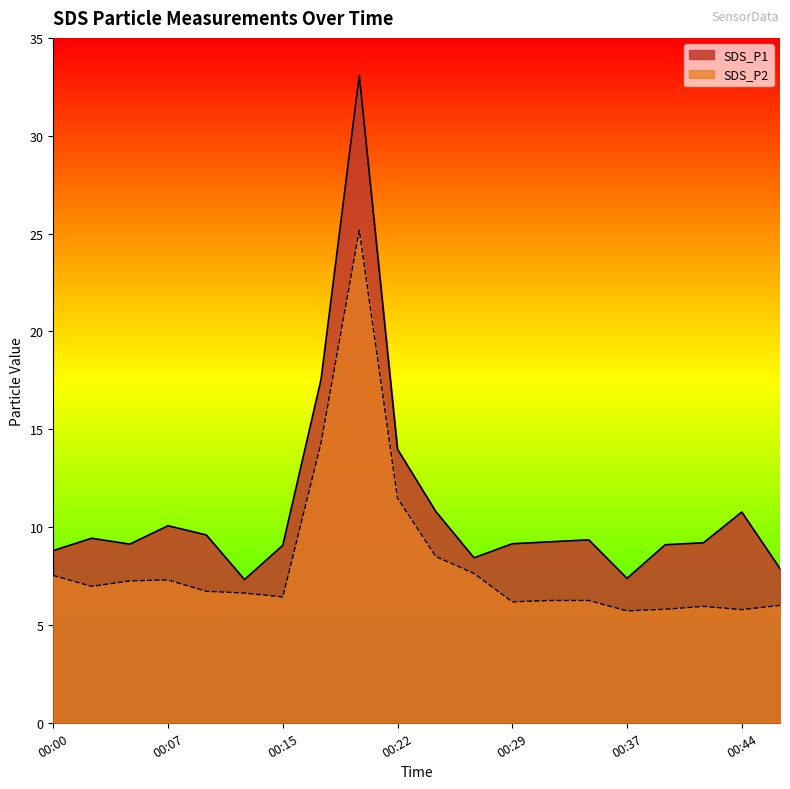

Which category has the lowest value across all series?

00:37